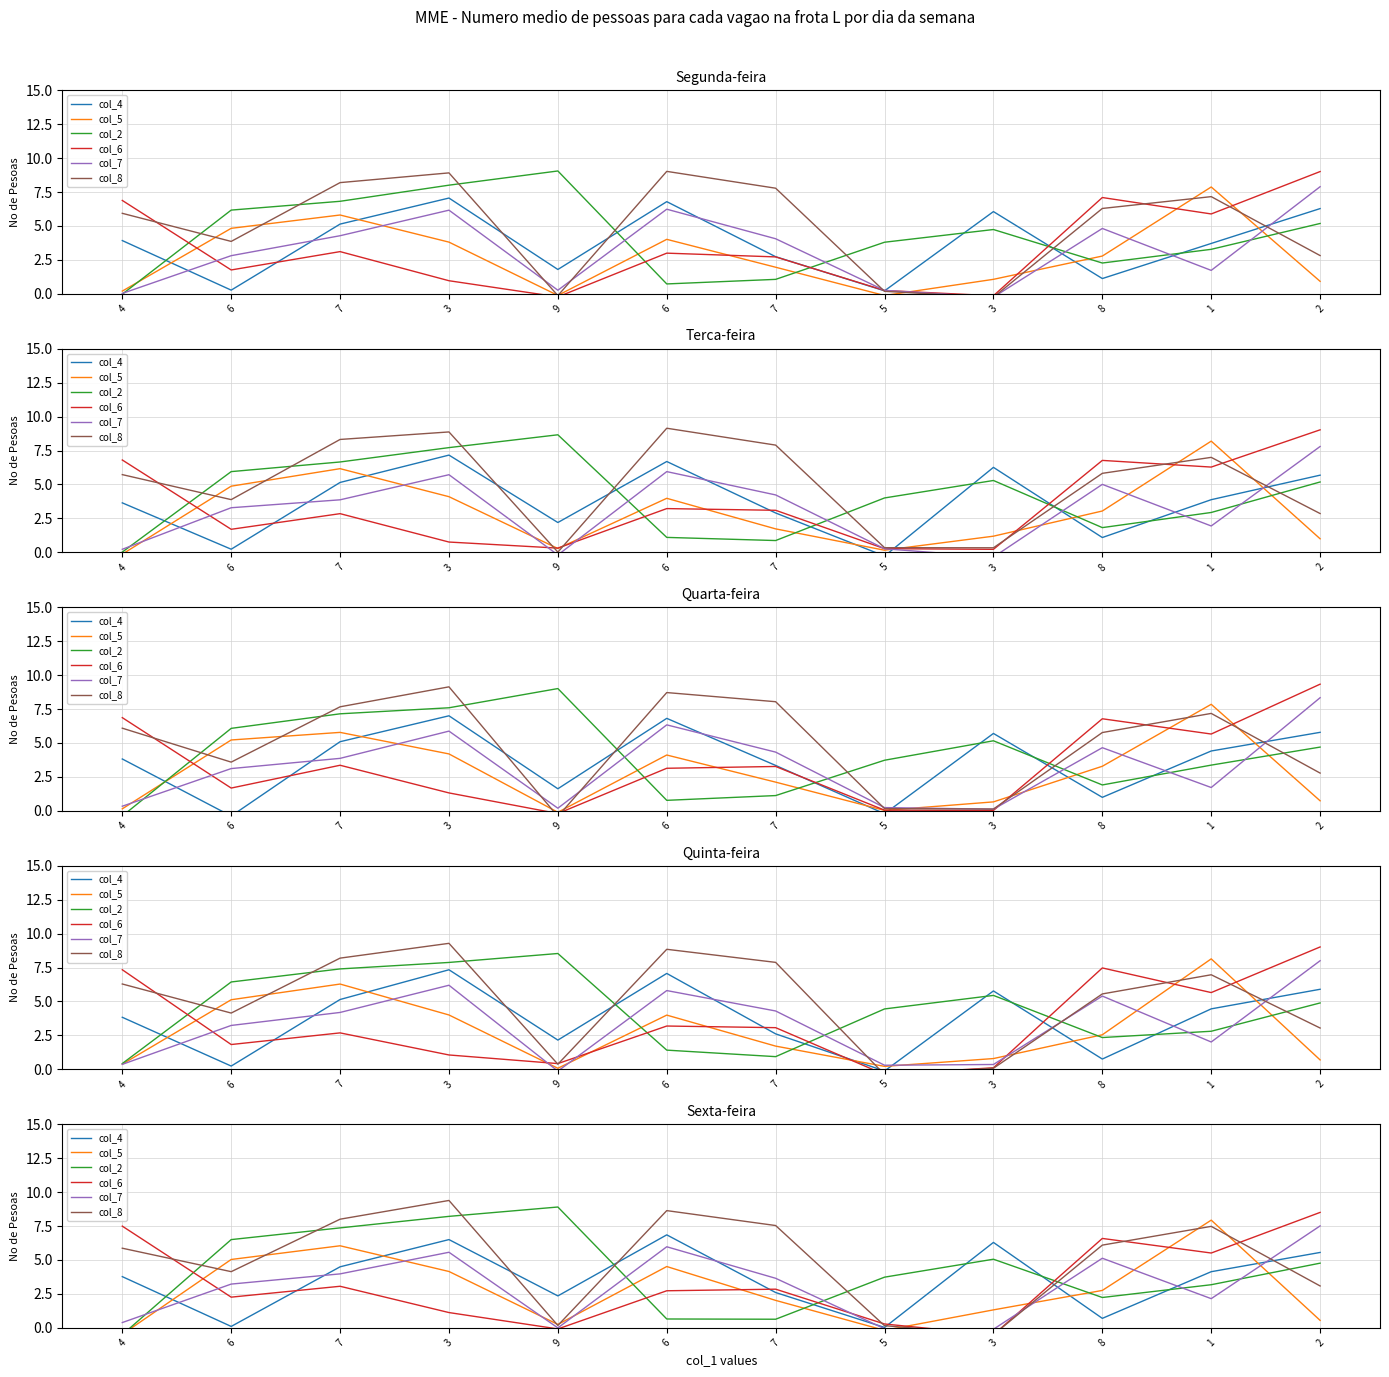

Reading right to left, extract all data points from this chart.

col_4: 2=5.6	1=4.1	8=0.7	3=6.3	5=0.0	7=2.6	6=6.8	9=2.3	3=6.5	7=4.5	6=0.1	4=3.8
col_5: 2=0.5	1=7.9	8=2.8	3=1.3	5=-0.2	7=2.0	6=4.5	9=0.2	3=4.1	7=6.0	6=5.0	4=-0.5
col_2: 2=4.8	1=3.2	8=2.2	3=5.1	5=3.7	7=0.6	6=0.6	9=8.9	3=8.2	7=7.4	6=6.5	4=-0.5
col_6: 2=8.5	1=5.5	8=6.6	3=-0.5	5=0.3	7=2.8	6=2.7	9=-0.1	3=1.1	7=3.1	6=2.3	4=7.5
col_7: 2=7.5	1=2.1	8=5.1	3=-0.1	5=-0.1	7=3.6	6=6.0	9=-0.0	3=5.6	7=4.0	6=3.2	4=0.4
col_8: 2=3.1	1=7.5	8=6.1	3=-0.5	5=0.2	7=7.5	6=8.6	9=0.2	3=9.4	7=8.0	6=4.1	4=5.9